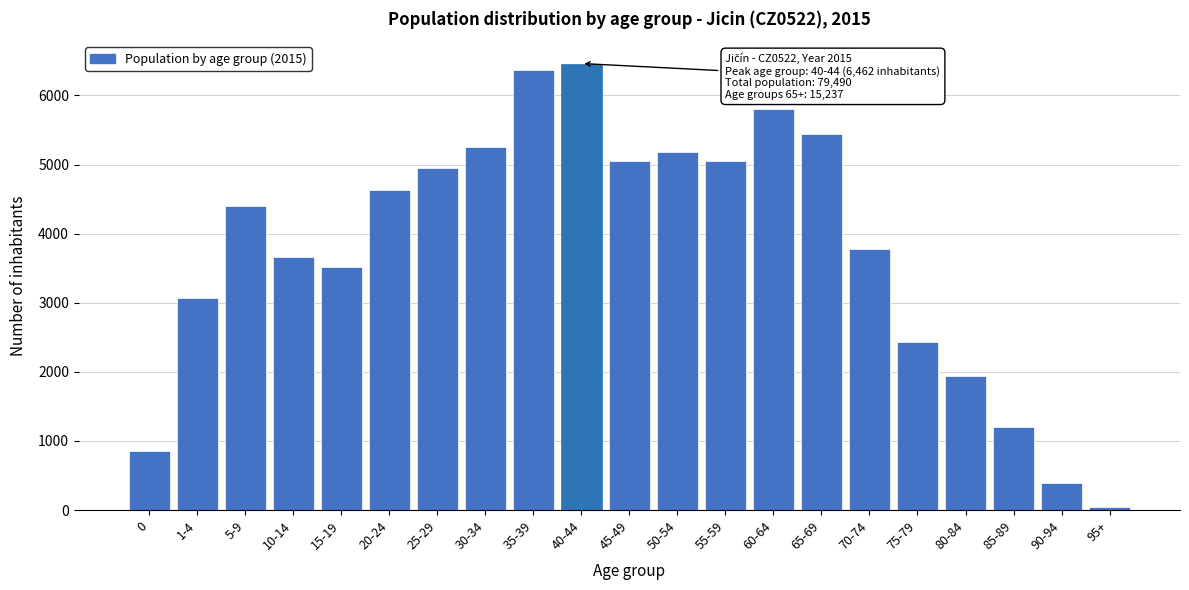

What is the difference between the maximum and minimum values?

6411